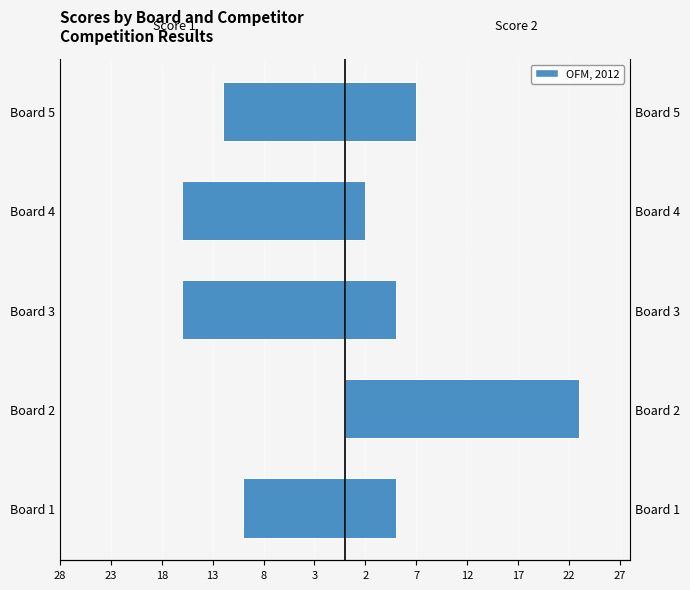

Reading left to right, what are all the values shown in this chart?

Score 1: -10	0	-16	-16	-12
Score 2: 5	23	5	2	7